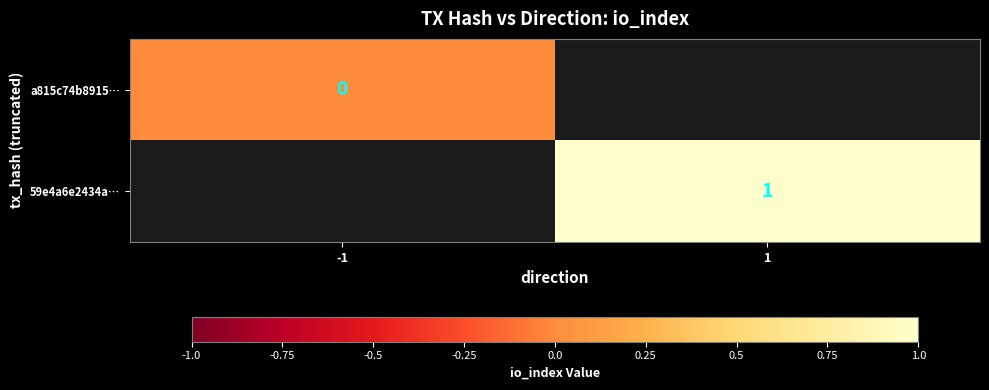

At which category does the chart reach its minimum across all series?

-1